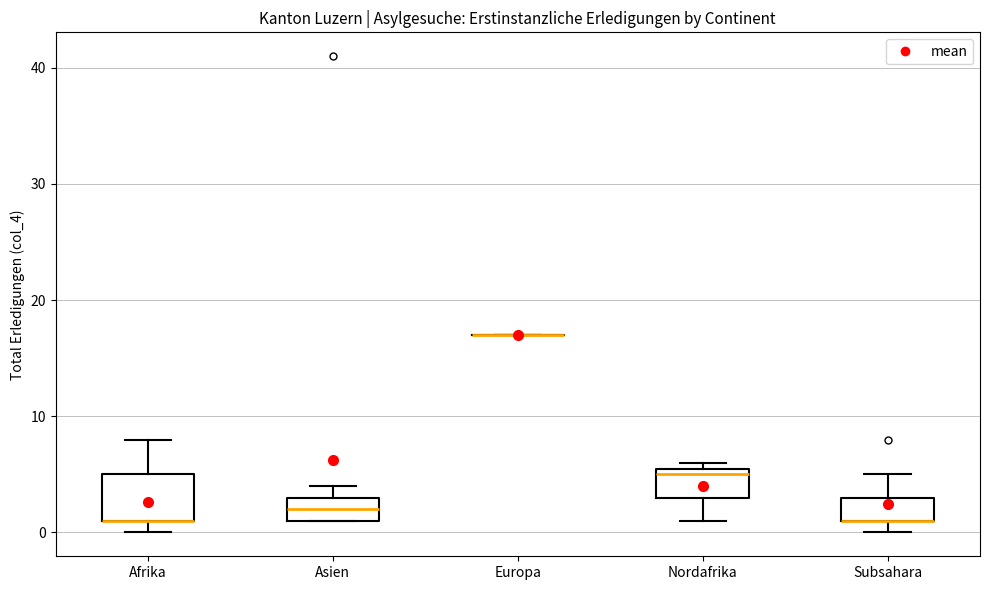

Reading left to right, transcribe this box plot: for each box, give where its median line is, the range the box spans, and where its two whiskers end, as read against the y-axis. The values are not printed on the chart, so give them approximately, as read against the axis.

Afrika: median 1 (drawn on the box's lower edge), box 1 to 5, whiskers 0 to 8
Asien: median 2, box 1 to 3, whiskers 1 to 4
Europa: box collapsed to a line at 17, whiskers 17 to 17
Nordafrika: median 5, box 3 to 6, whiskers 1 to 6 (just above the box's upper edge)
Subsahara: median 1 (drawn on the box's lower edge), box 1 to 3, whiskers 0 to 5